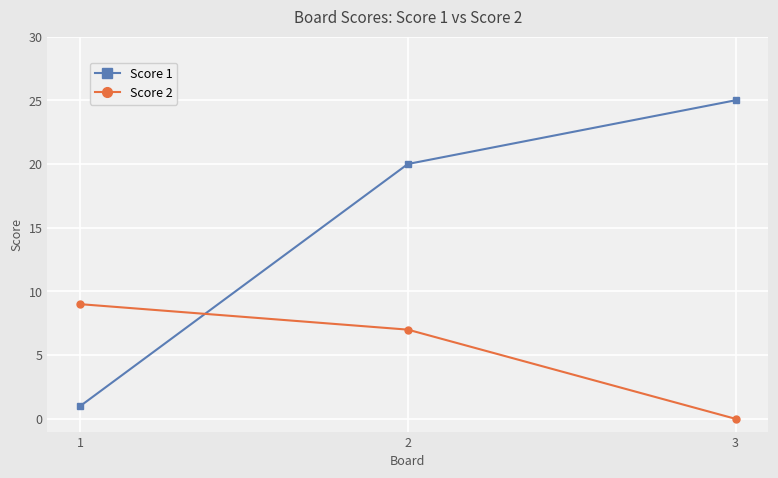

What is the difference between the Score 2 values at 2 and 1?

2